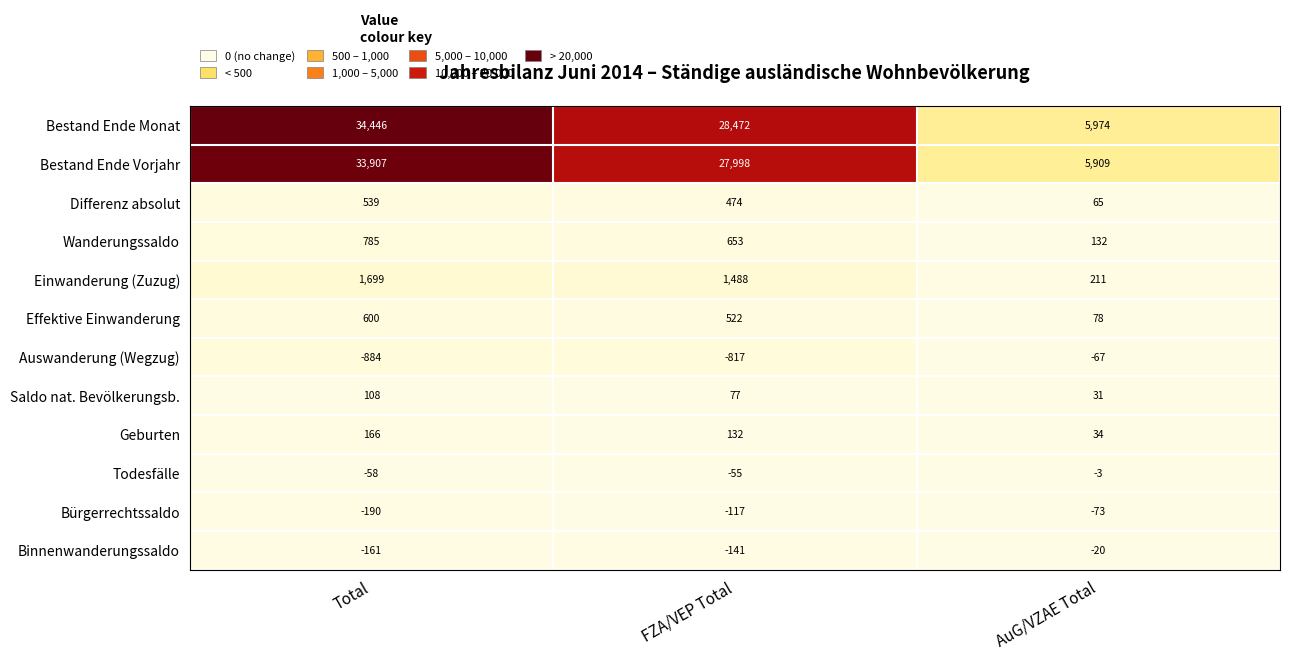

At which label does Binnenwanderungssaldo reach its minimum?

Total